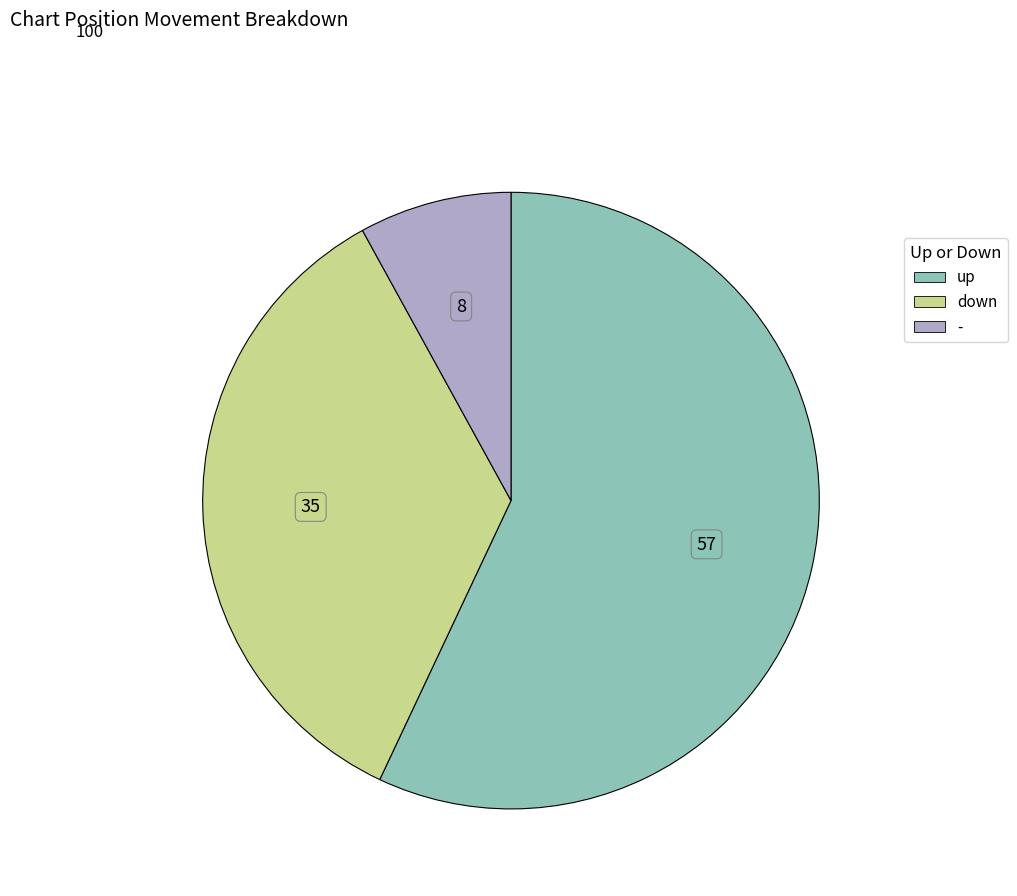

True or false: - accounts for 8% of the total.

True